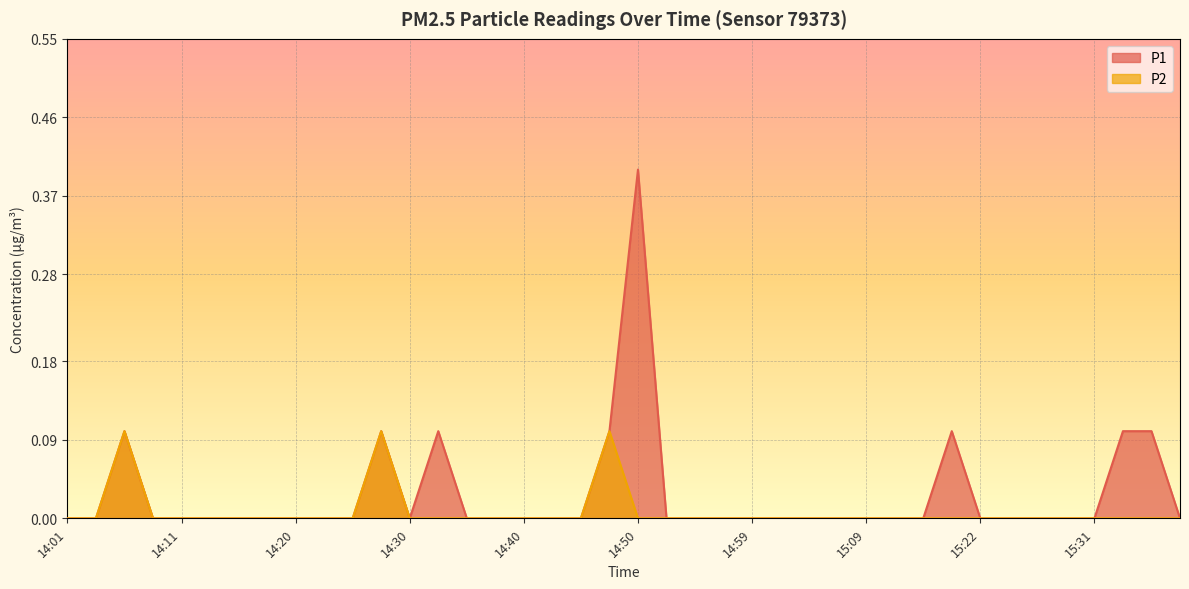

Which series has the largest range (max minus min)?

P1